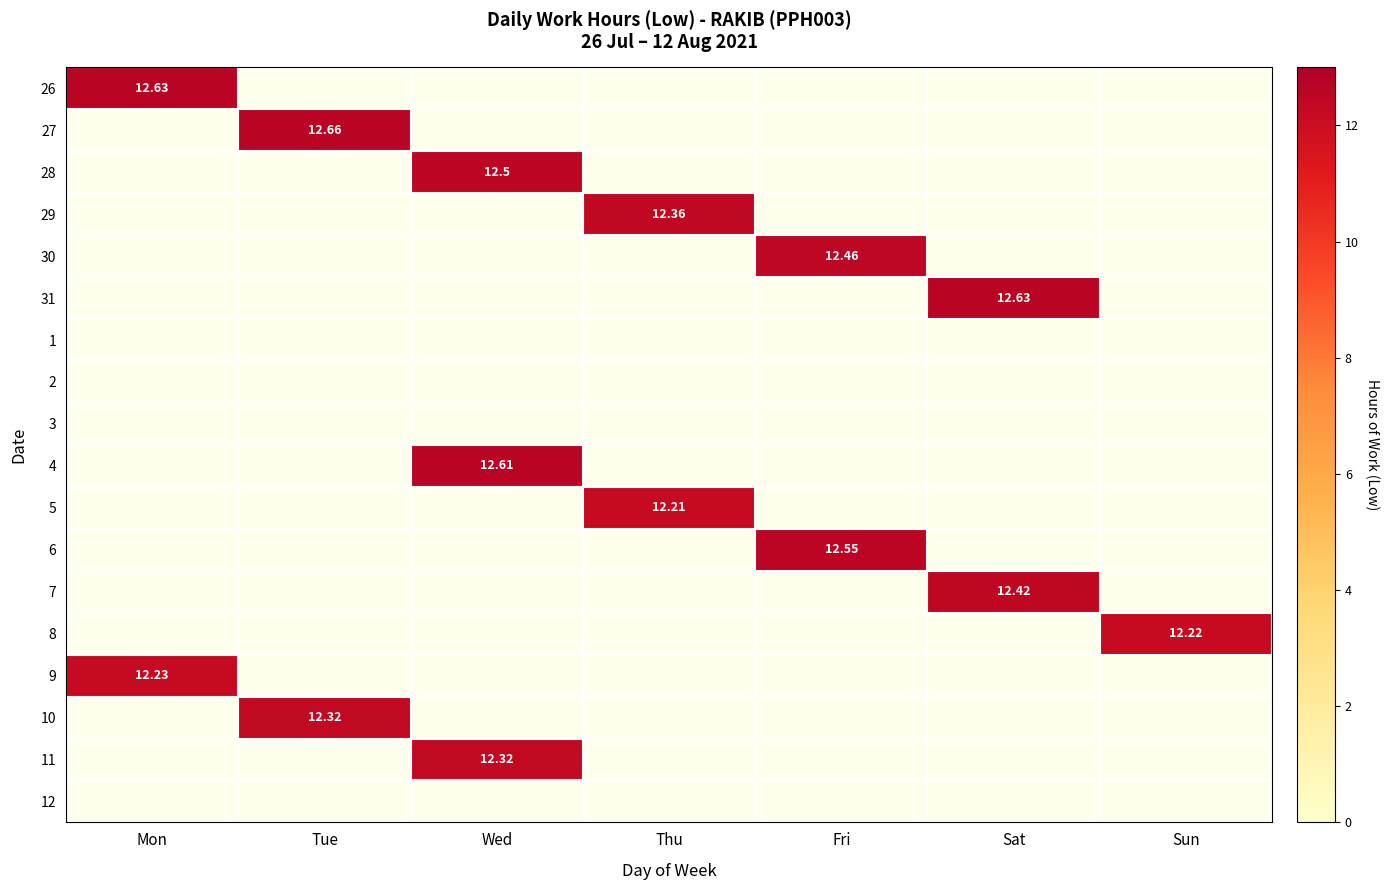

Is the value of 7 at Sat greater than the value of 5 at Thu?

Yes